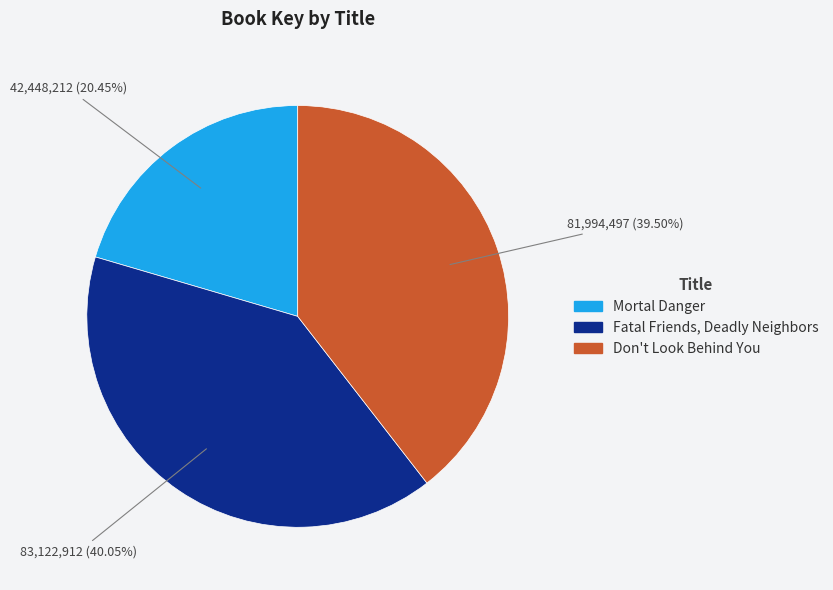

Which slice is the smallest?

Mortal Danger